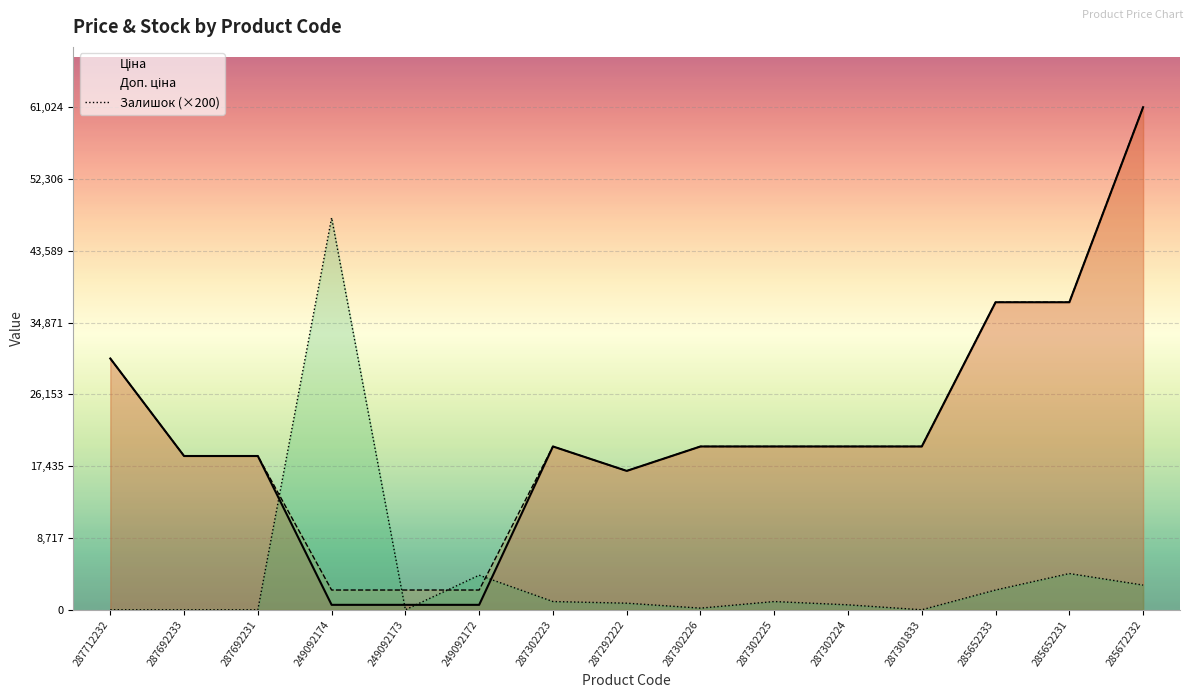

What is the difference between the highest and lowest values at 287302226?

19631.1